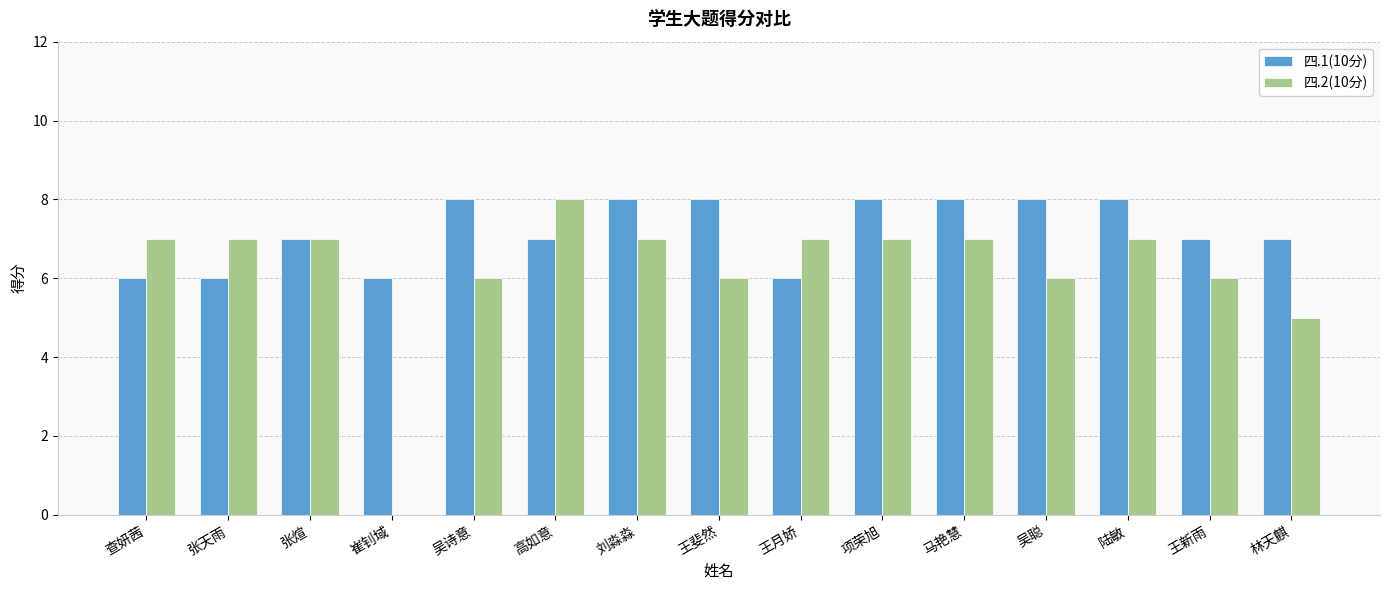

Which series has the largest total across all categories?

四.1(10分)